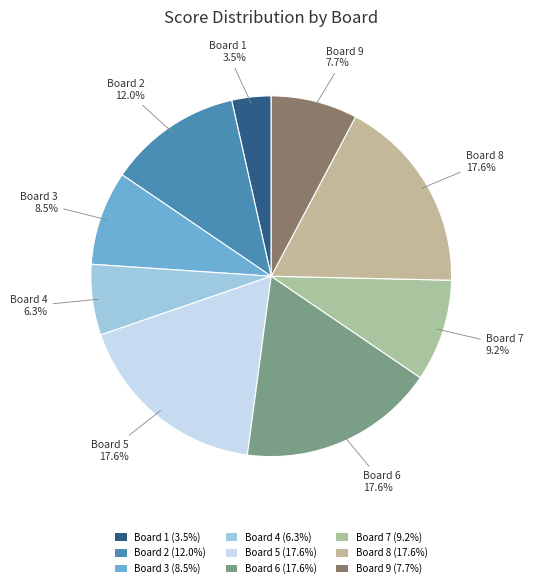

To the nearest percent, what portion does Board 3 represent?

8%